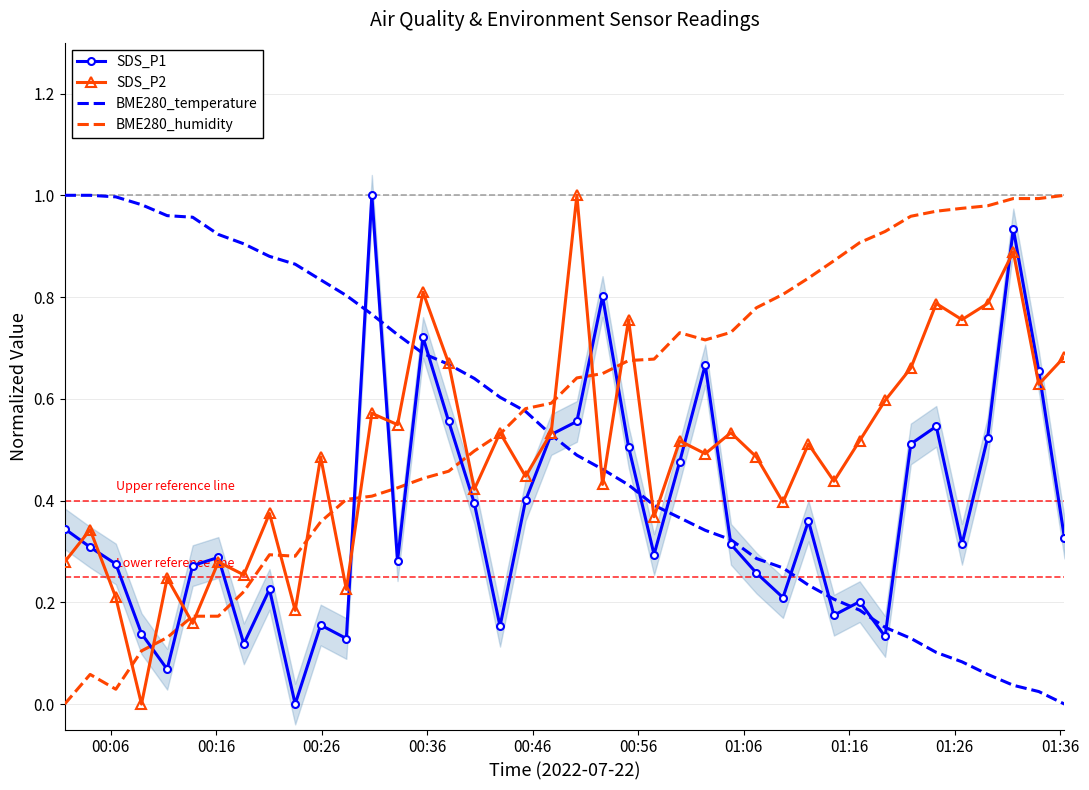

Which series ends up on top after the final intersection of BME280_humidity and SDS_P1?

BME280_humidity